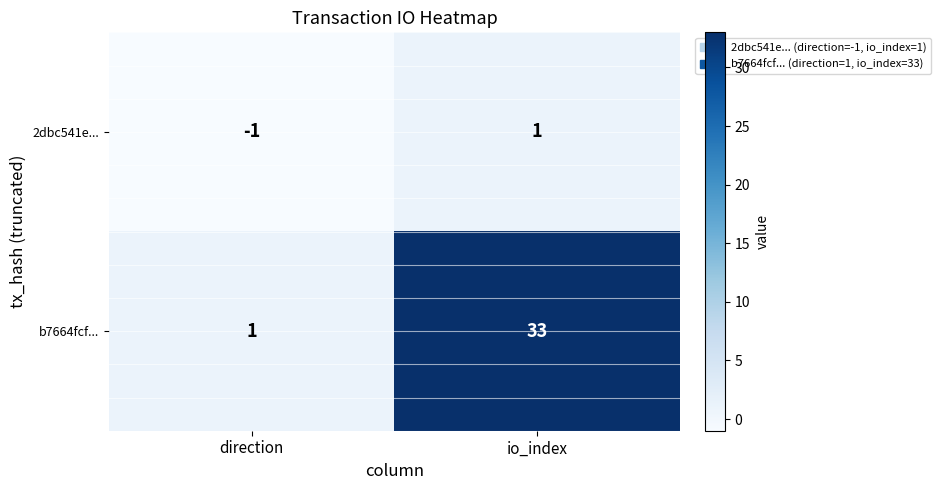

Read the b7664fcf... value at io_index.

33